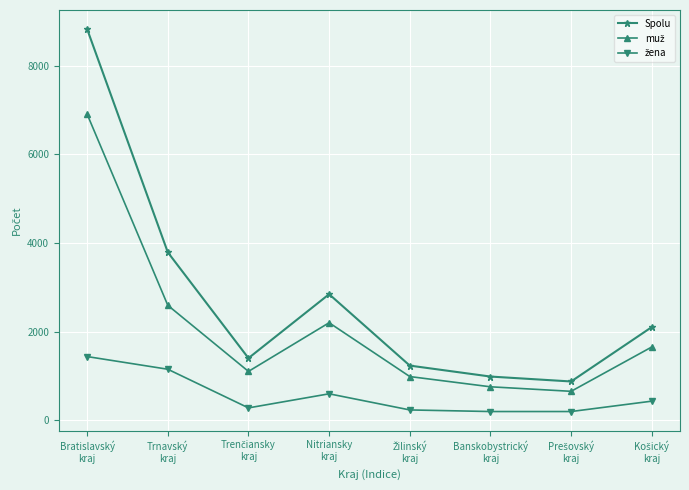

What is the difference between the maximum and minimum values in the Spolu series?

7948